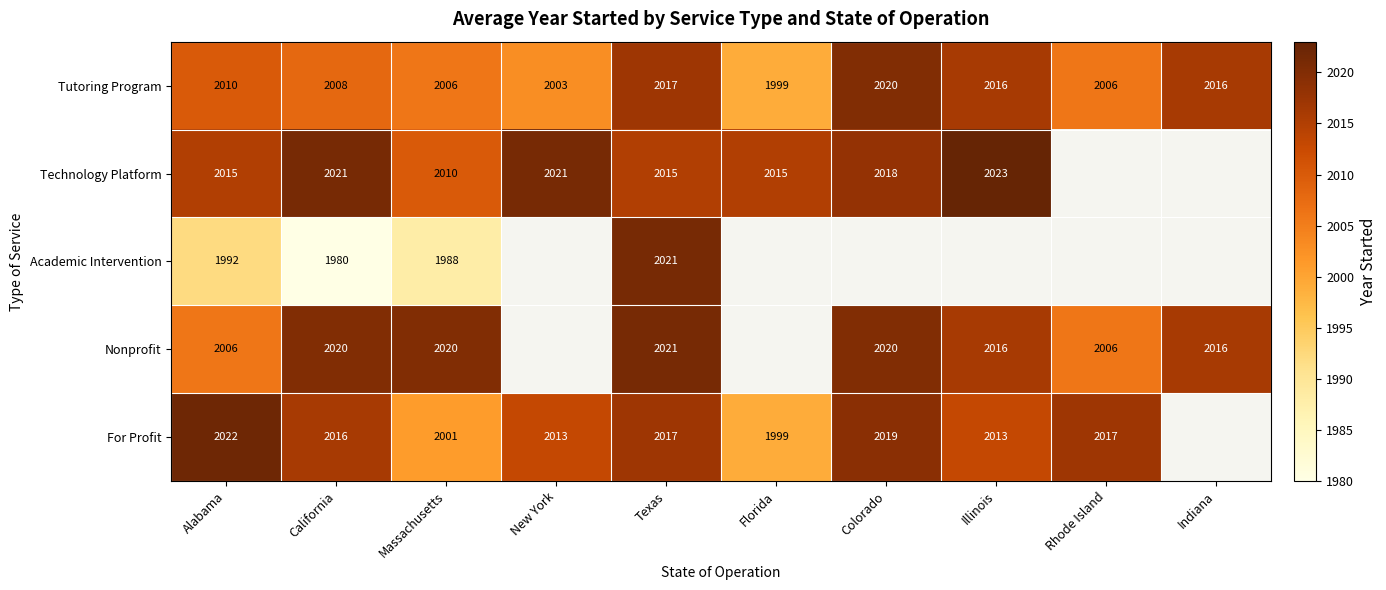

At which label does Tutoring Program reach its peak?

Colorado